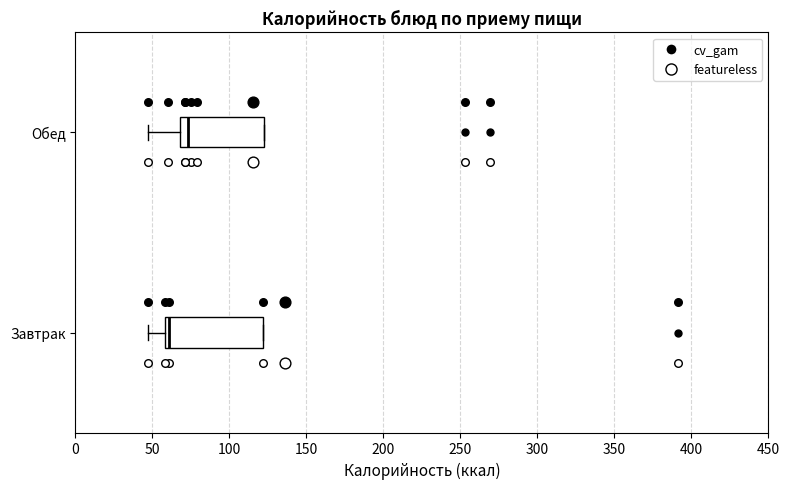

Which box is the widest, from its left edge to its right edge?

Завтрак